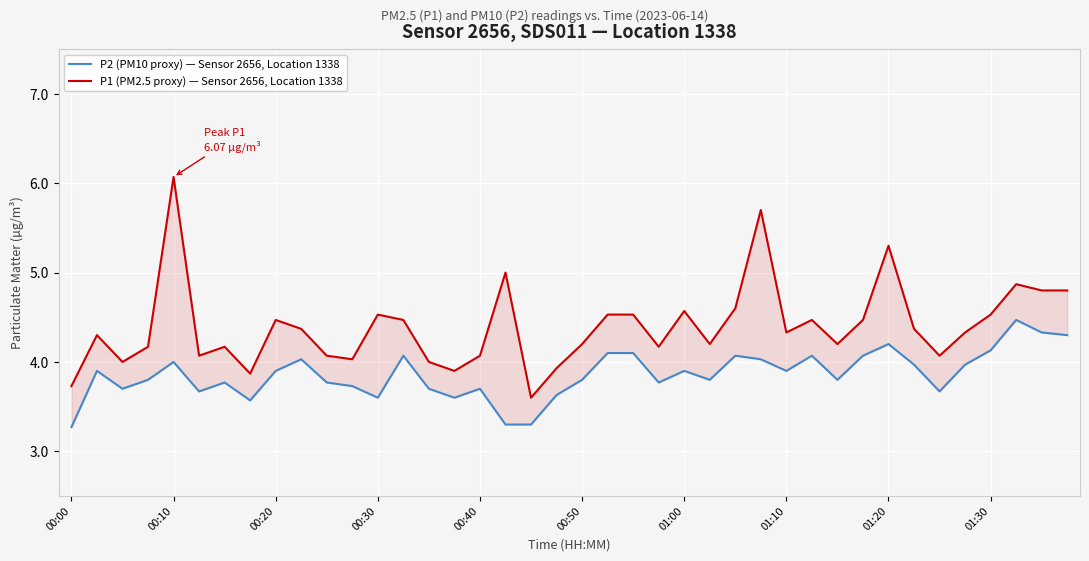

Reading right to left, list all the values displayed in this chart.

P2 (PM10 proxy) — Sensor 2656, Location 1338: 4.3	4.3	4.5	4.1	4.0	3.7	4.0	4.2	4.1	3.8	4.1	3.9	4.0	4.1	3.8	3.9	3.8	4.1	4.1	3.8	3.6	3.3	3.3	3.7	3.6	3.7	4.1	3.6	3.7	3.8	4.0	3.9	3.6	3.8	3.7	4.0	3.8	3.7	3.9	3.3
P1 (PM2.5 proxy) — Sensor 2656, Location 1338: 4.8	4.8	4.9	4.5	4.3	4.1	4.4	5.3	4.5	4.2	4.5	4.3	5.7	4.6	4.2	4.6	4.2	4.5	4.5	4.2	3.9	3.6	5.0	4.1	3.9	4.0	4.5	4.5	4.0	4.1	4.4	4.5	3.9	4.2	4.1	6.1	4.2	4.0	4.3	3.7